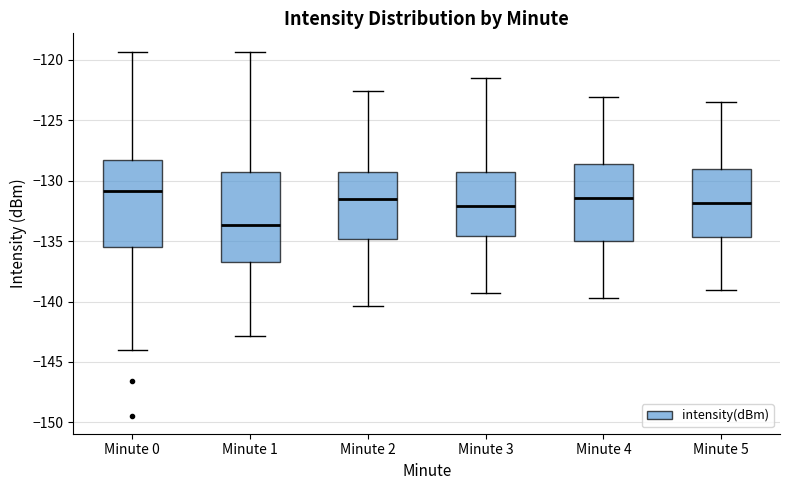

Reading left to right, transcribe this box plot: for each box, give where its median line is, the range the box spans, and where its two whiskers end, as read against the y-axis. The values are not printed on the chart, so give them approximately, as read against the axis.

Minute 0: median -131.0, box -135.5 to -128.5, whiskers -144.0 to -119.5
Minute 1: median -133.5, box -136.5 to -129.5, whiskers -143.0 to -119.5
Minute 2: median -131.5, box -135.0 to -129.5, whiskers -140.5 to -122.5
Minute 3: median -132.0, box -134.5 to -129.5, whiskers -139.5 to -121.5
Minute 4: median -131.5, box -135.0 to -128.5, whiskers -139.5 to -123.0
Minute 5: median -132.0, box -134.5 to -129.0, whiskers -139.0 to -123.5